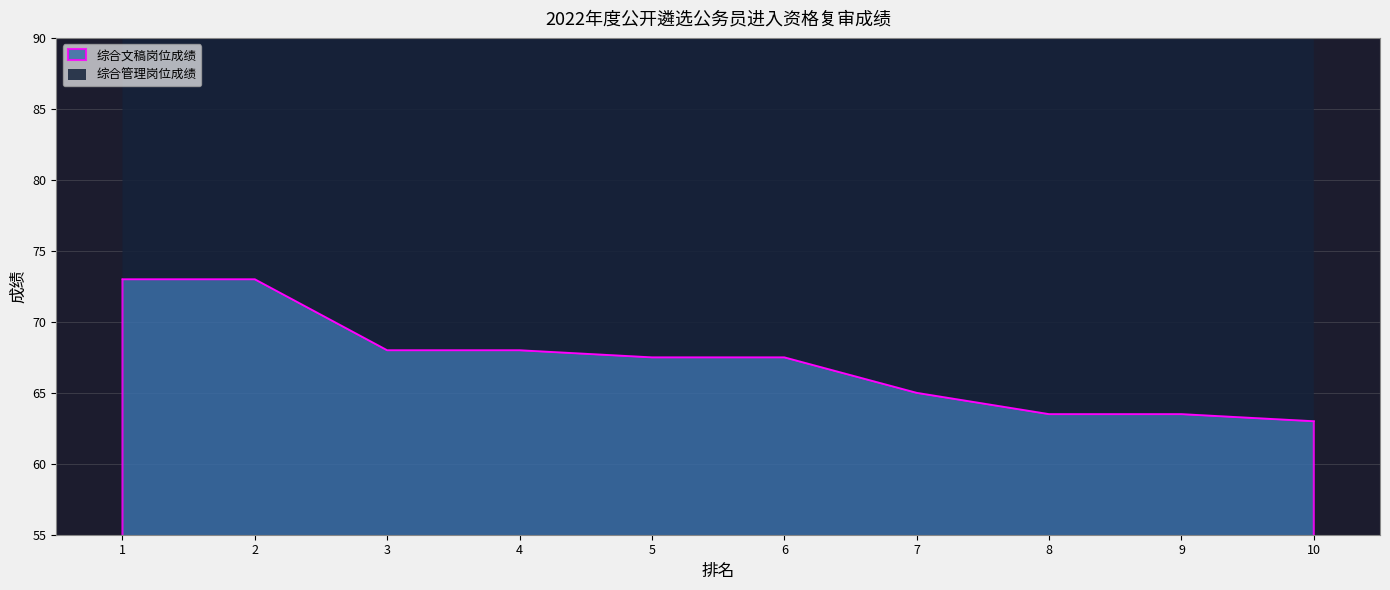

How many lines are shown in the chart?

1